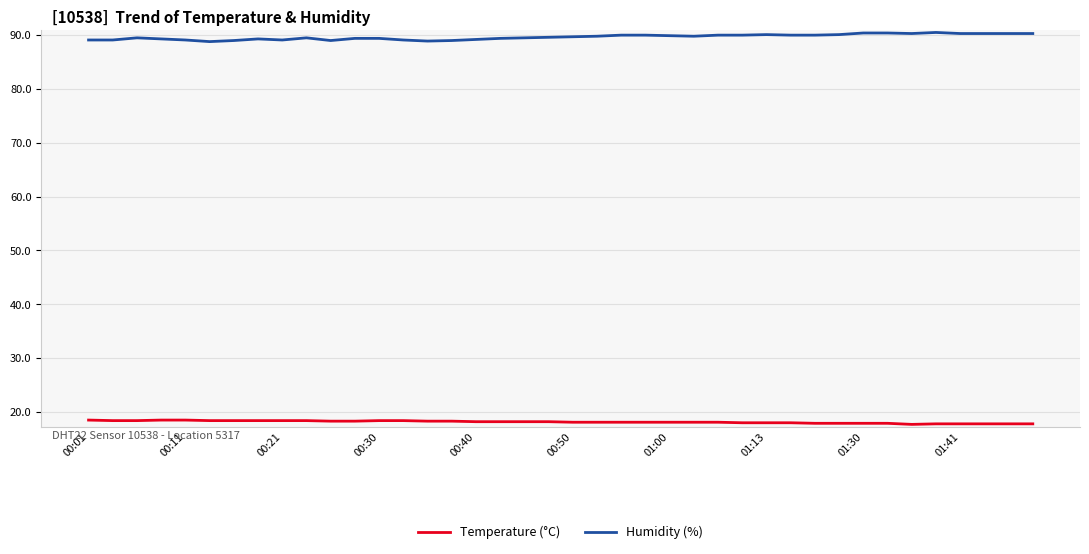

Rank the series by their maximum value, from highest to lowest.

Humidity (%), Temperature (°C)